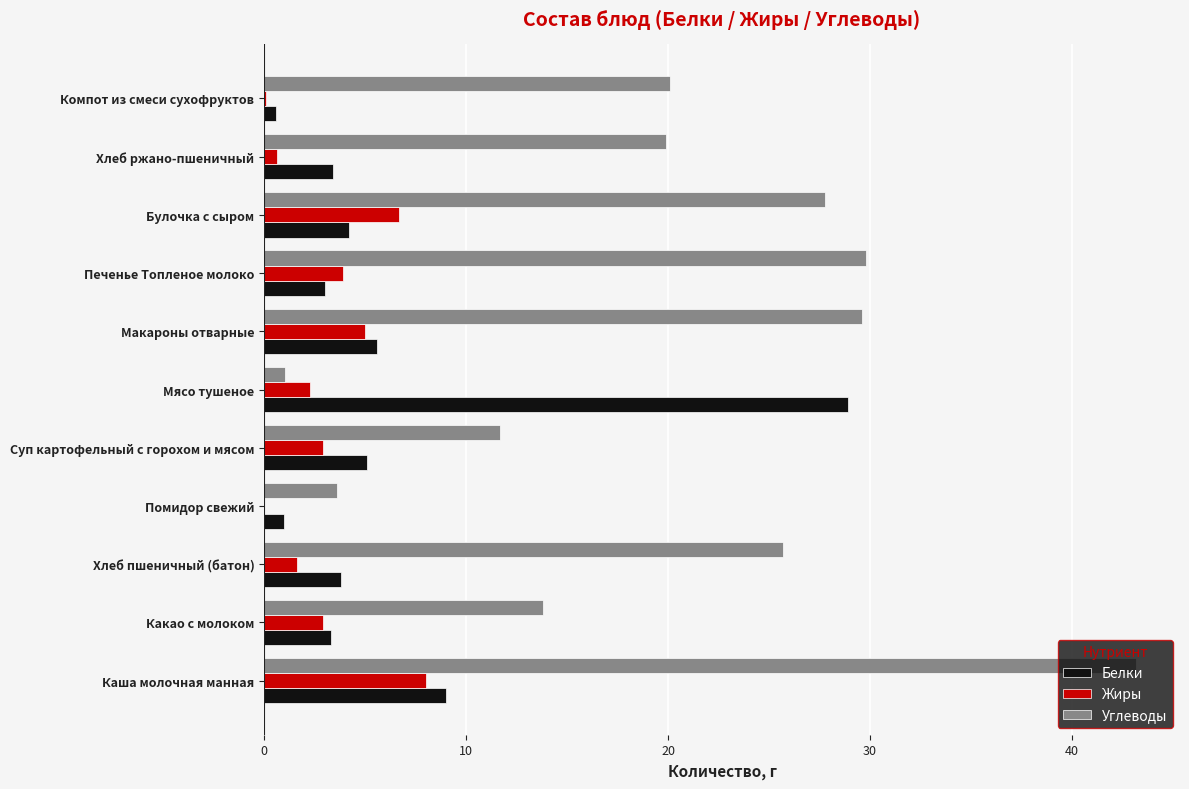

Between Каша молочная манная and Какао с молоком, which series saw the biggest shift?

Углеводы